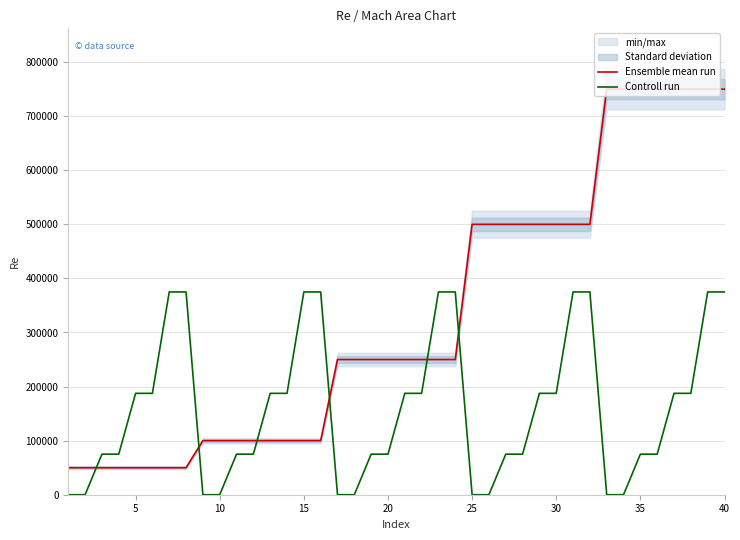

What is the maximum value for Ensemble mean run?

750000